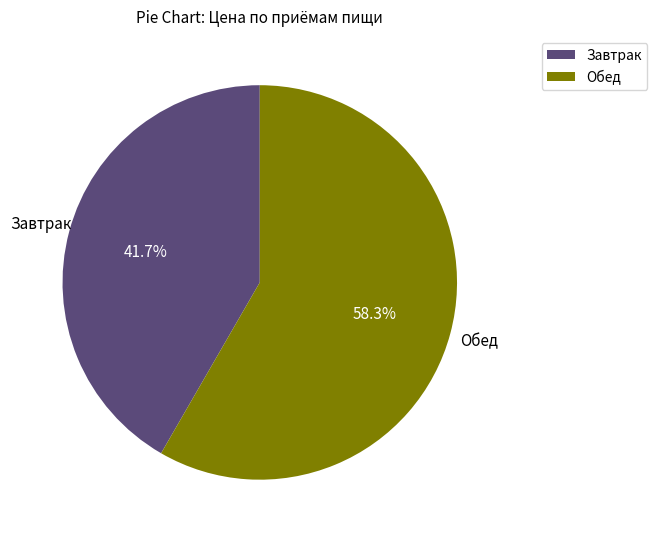

Rank the categories by value from lowest to highest.

Завтрак, Обед